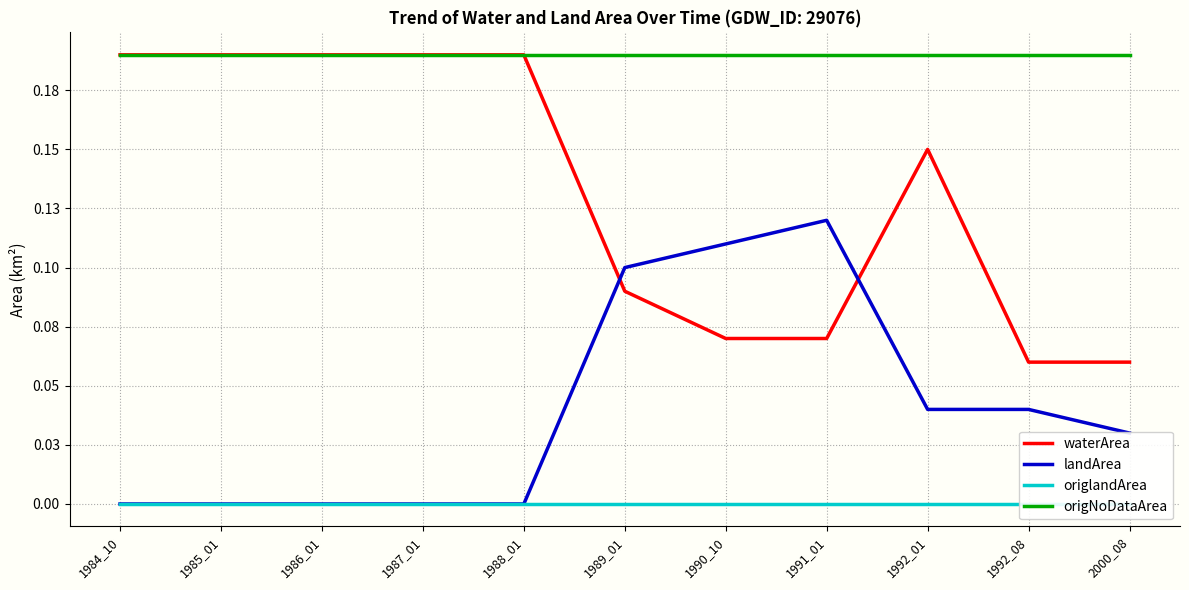

What is the total value across all series at 1986_01?

0.4